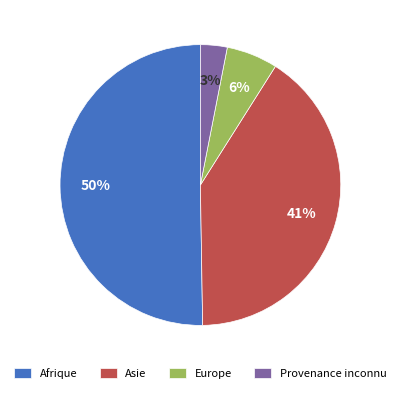

Between Europe and Provenance inconnu, which is larger?

Europe